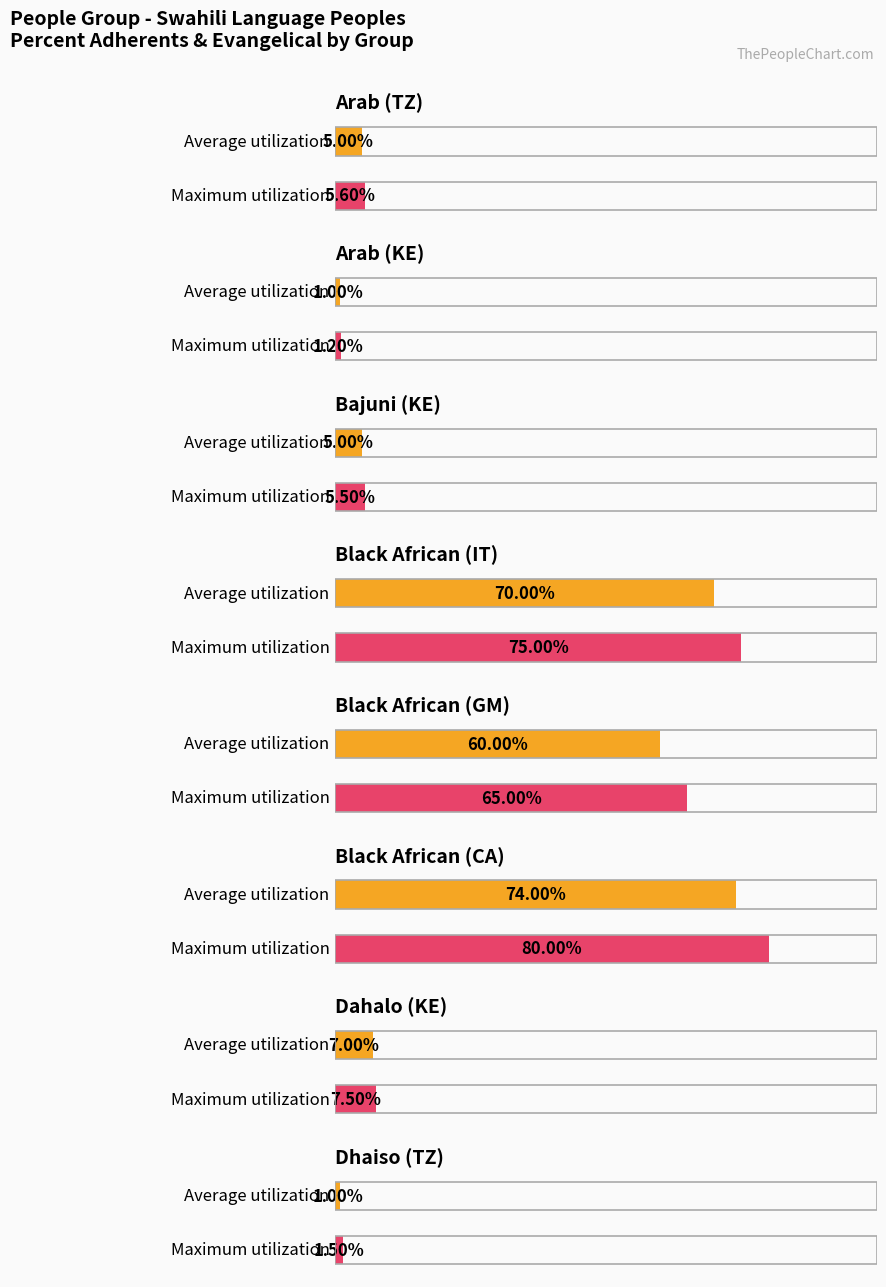

How many values in the PercentAdherents series are below 5?

4